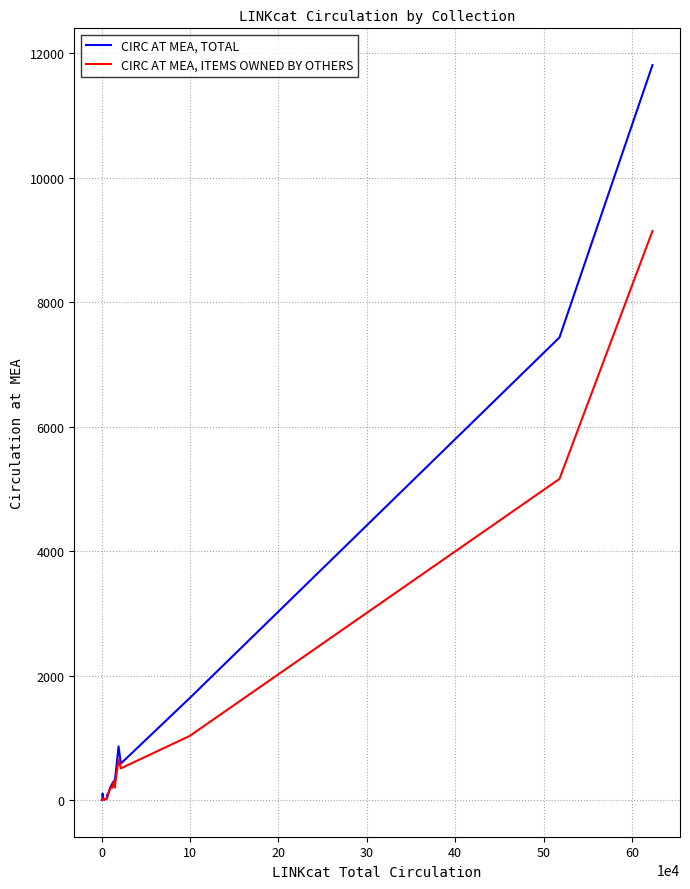

What is the minimum value for CIRC AT MEA, ITEMS OWNED BY OTHERS?

2